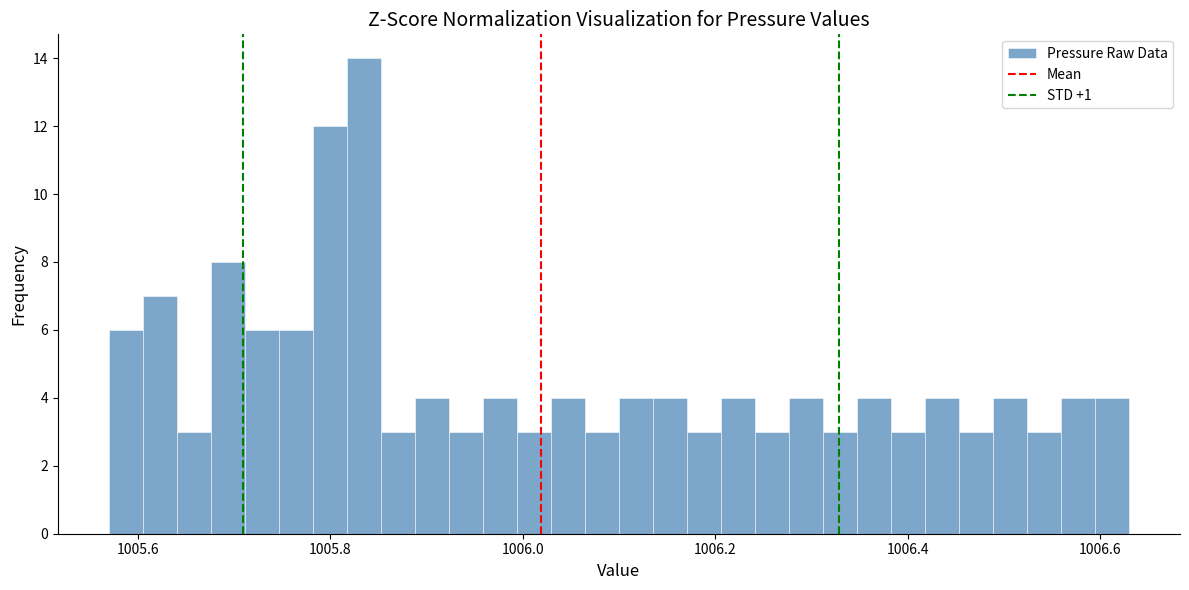

Around what value on the x-axis is the tallest bar? Give the approximate position of its centre, as read against the axis.

1005.84